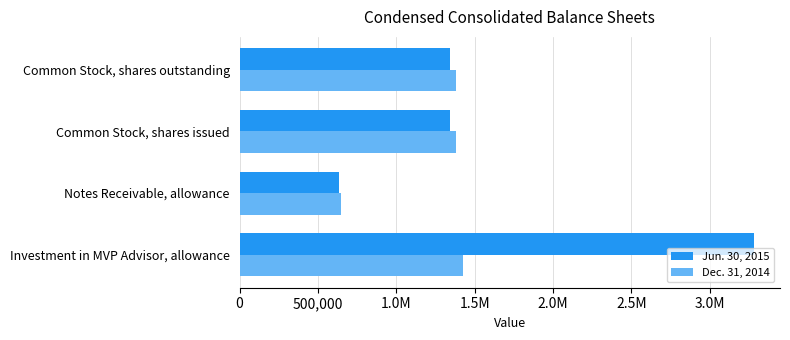

What are all the series names shown in the legend?

Jun. 30, 2015, Dec. 31, 2014